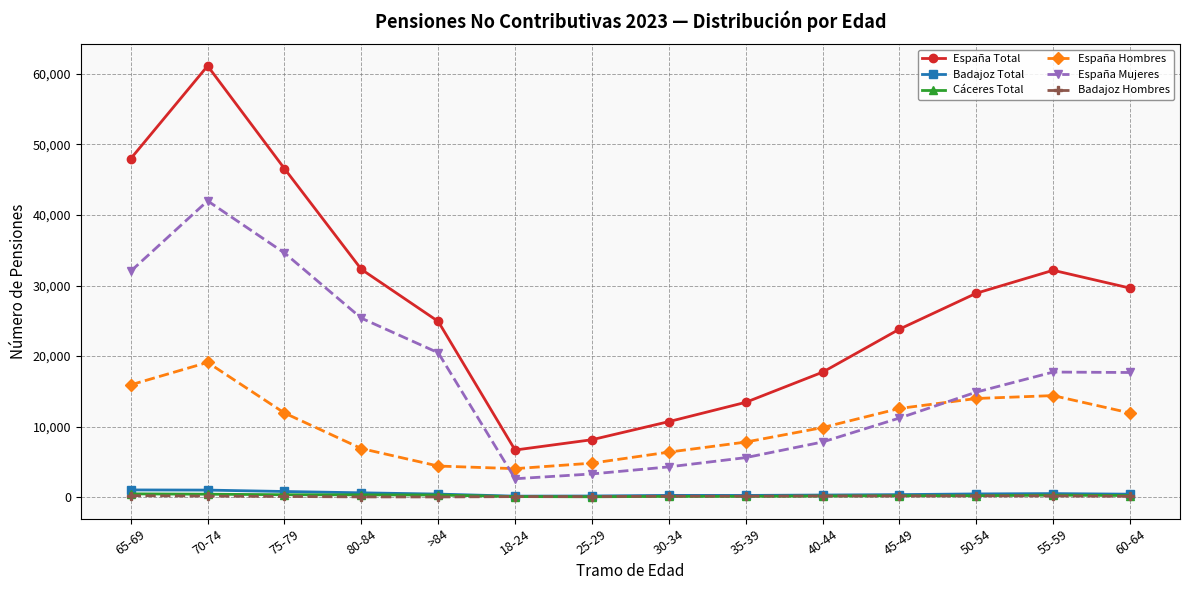

What position from the right is 70-74?

13